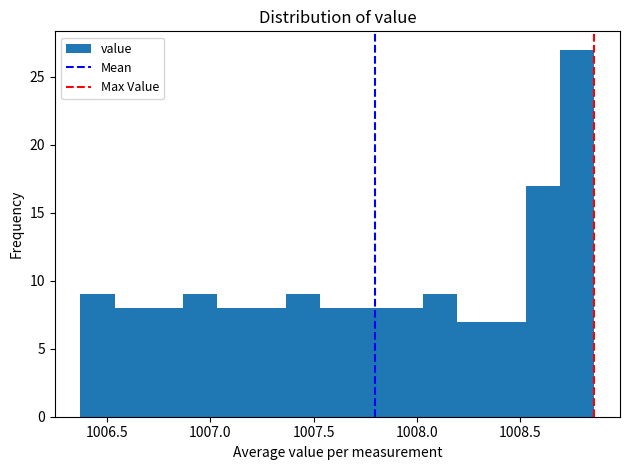

Read against the x-axis, roughly where is the centre of the tallest bar?

1008.80